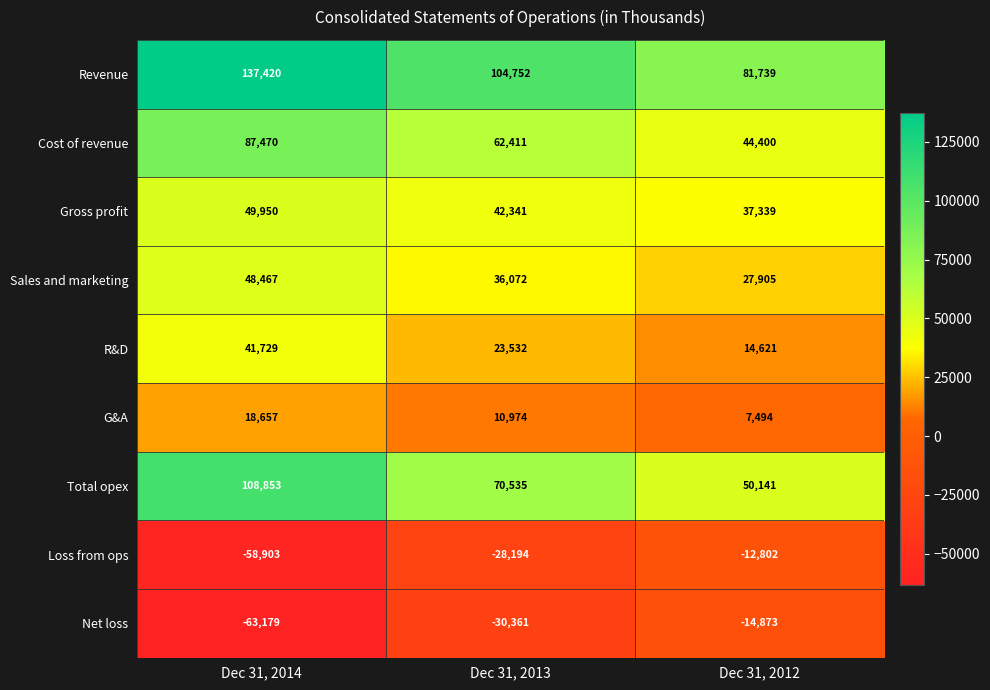

What is the sum of all Total opex values?

229529